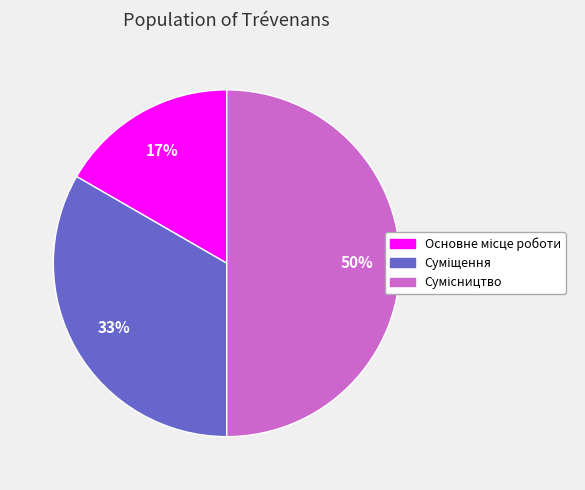

To the nearest percent, what is the difference between the largest and smallest slice percentages?

33%